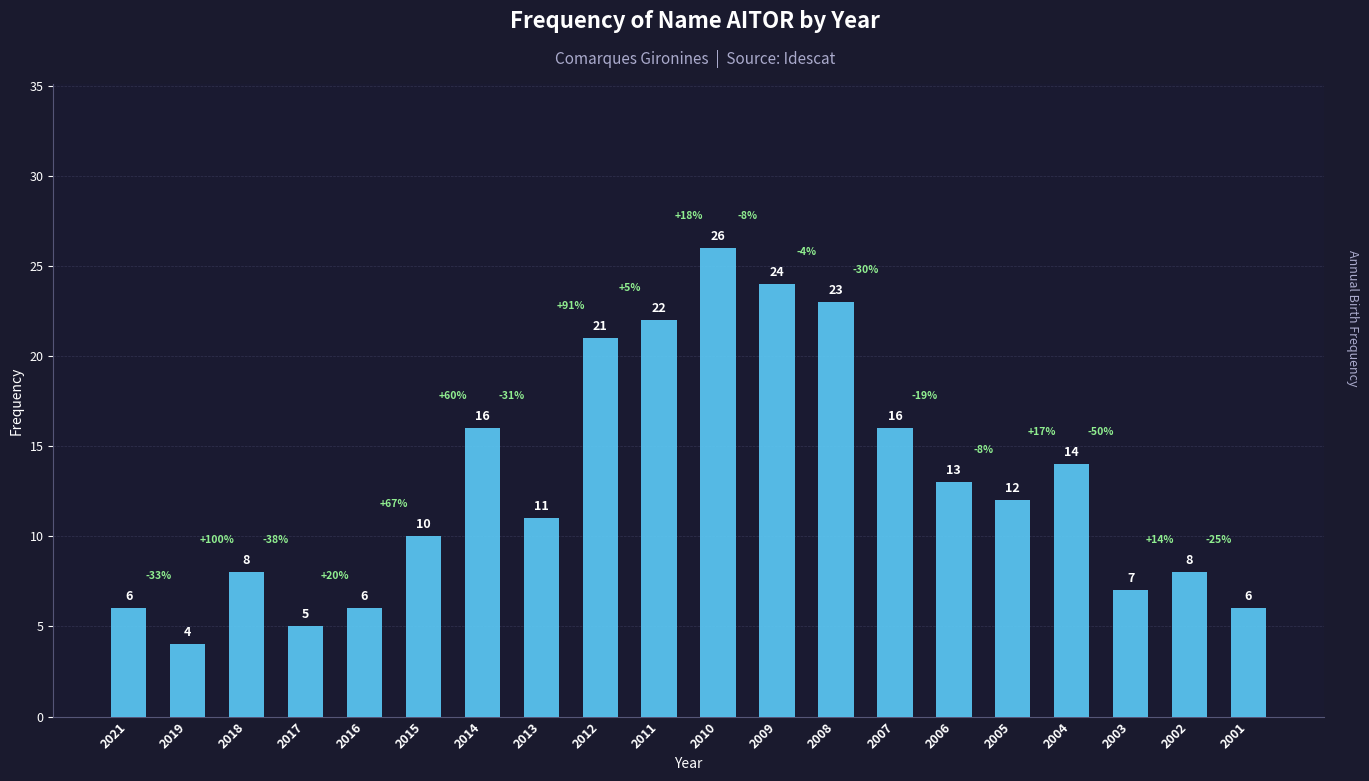

What is the change in value from 2013 to 2006?

+2